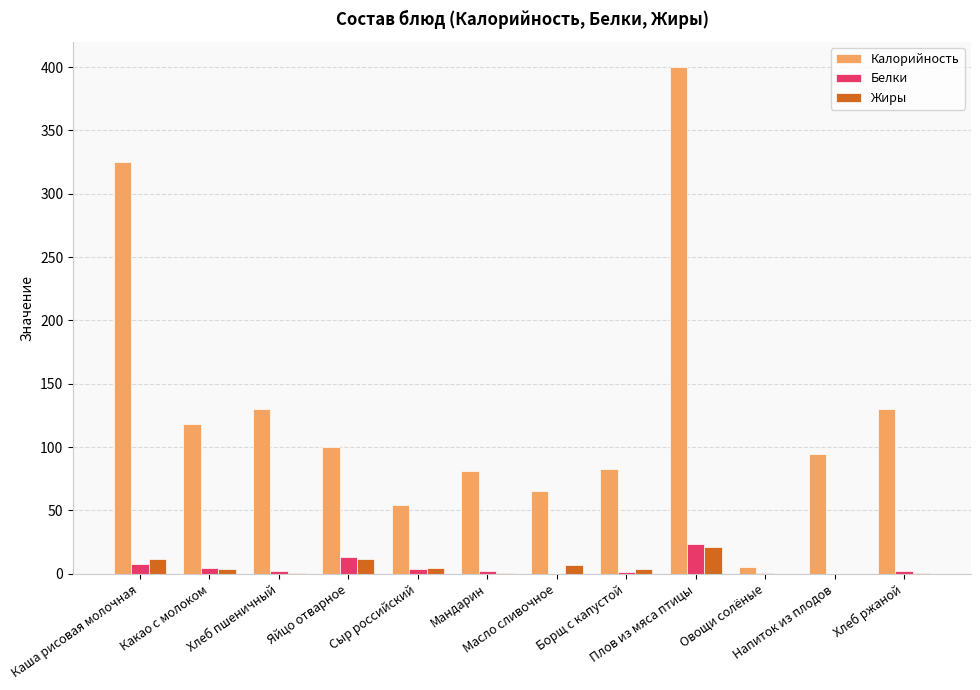

At Хлеб пшеничный, list the series in order from smallest to largest.

Жиры, Белки, Калорийность